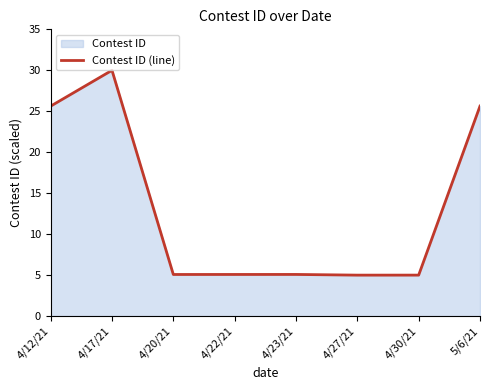

Does the chart have visible grid lines?

No